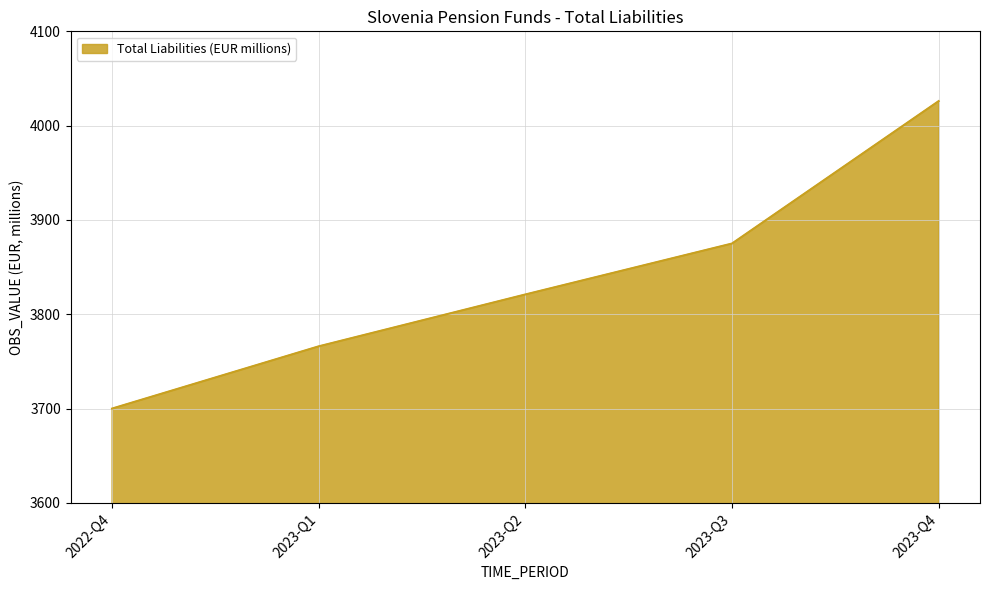

Rank the categories by value from lowest to highest.

2022-Q4, 2023-Q1, 2023-Q2, 2023-Q3, 2023-Q4